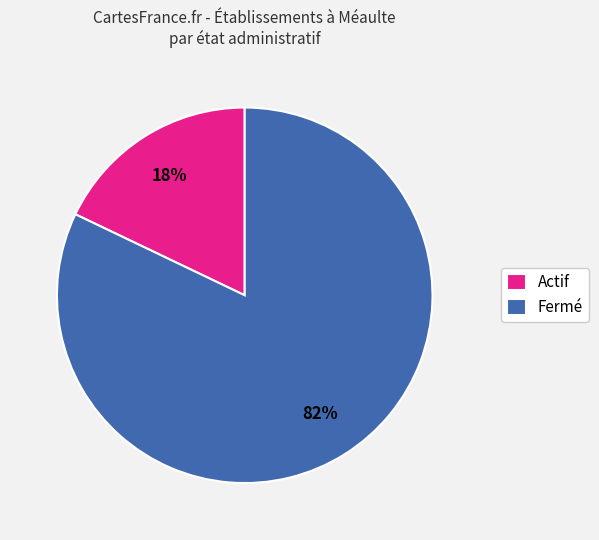

How many slices are in this pie chart?

2